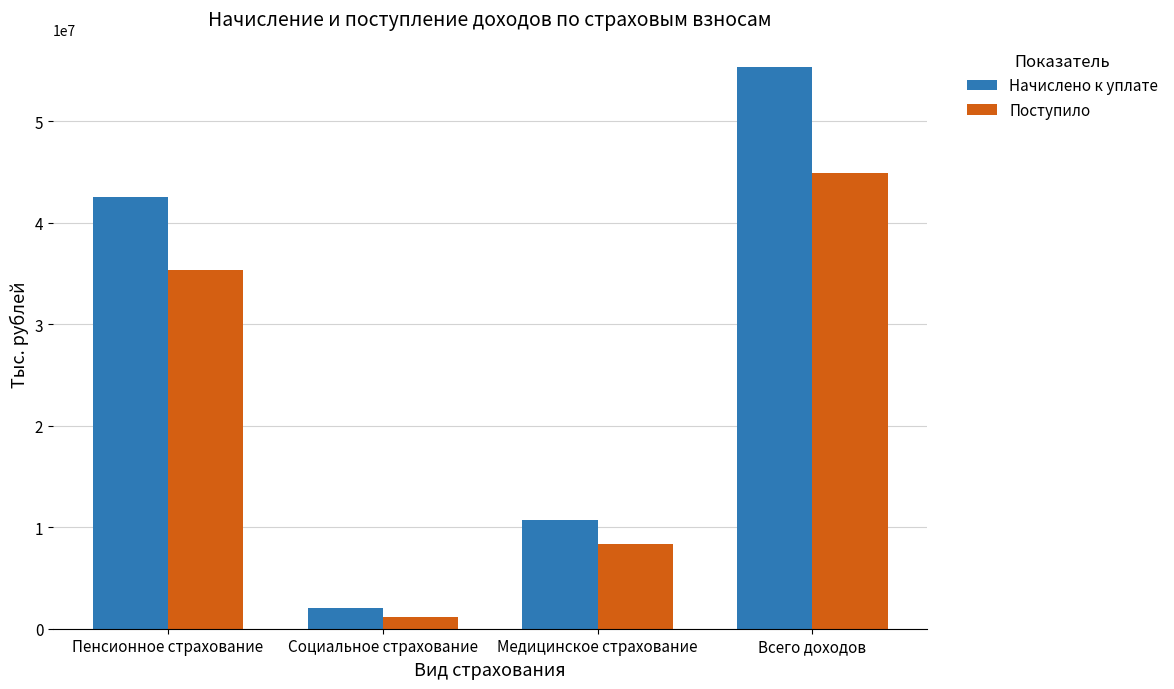

Which category has the highest value across all series?

Всего доходов